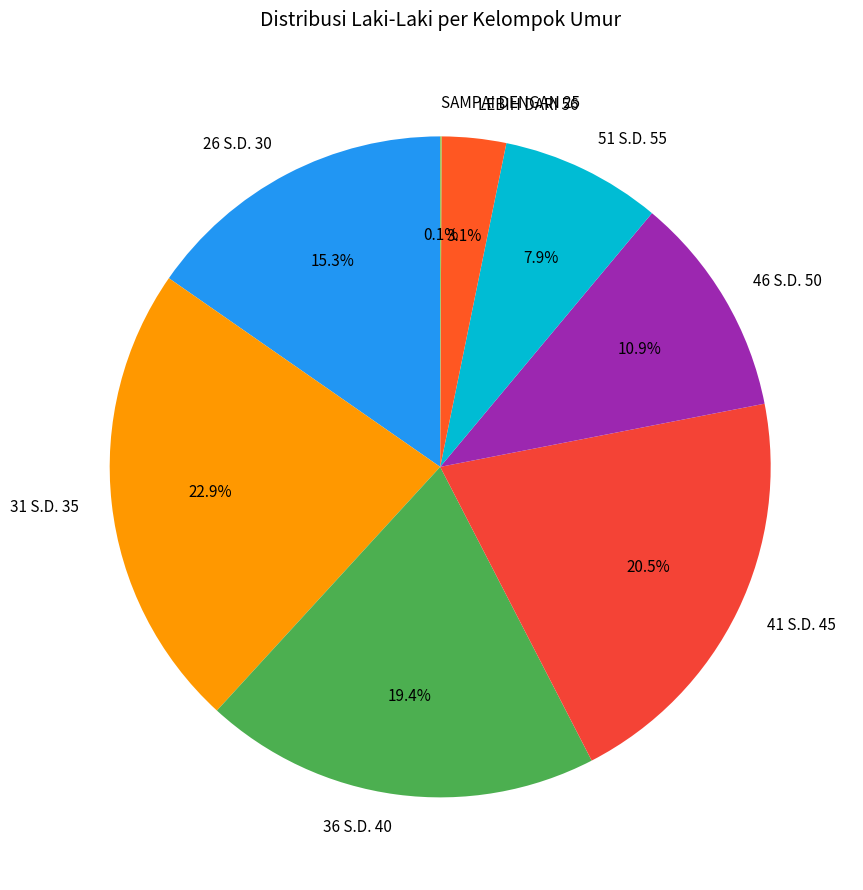

What is the largest slice in the pie chart?

31 S.D. 35